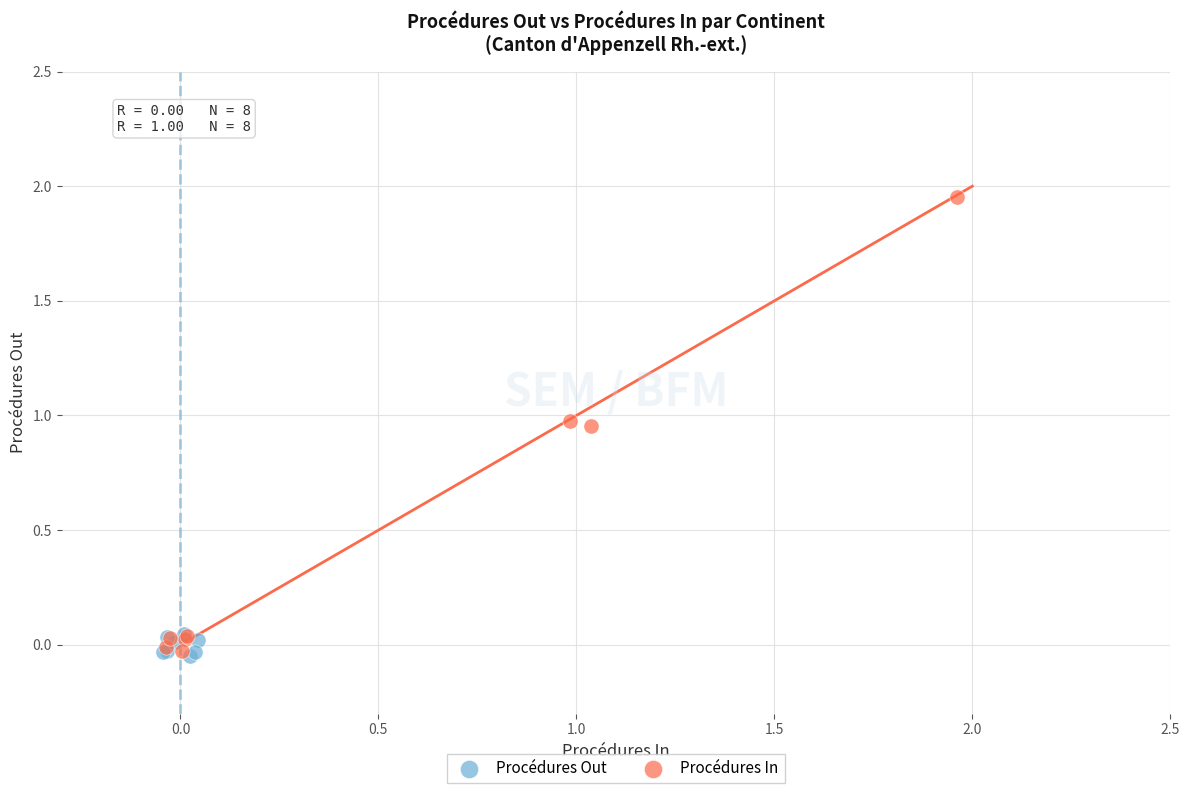

Which series has the widest spread of Y values?

Procédures In